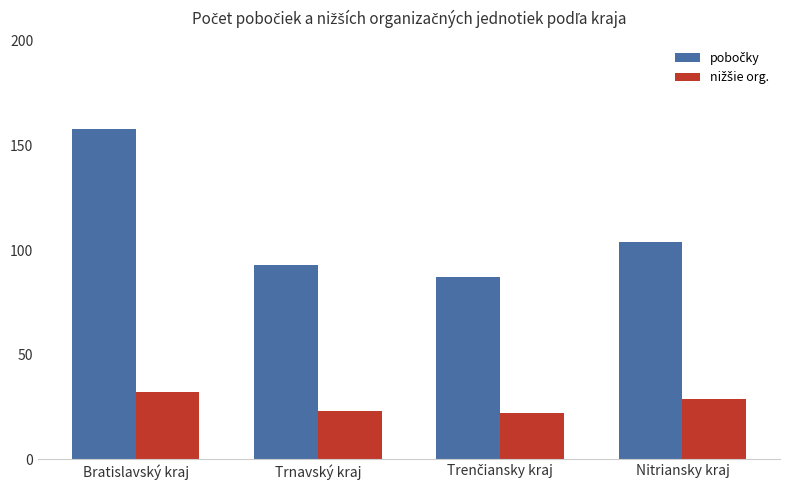

What is the spread (max minus min) of values at Trnavský kraj?

70